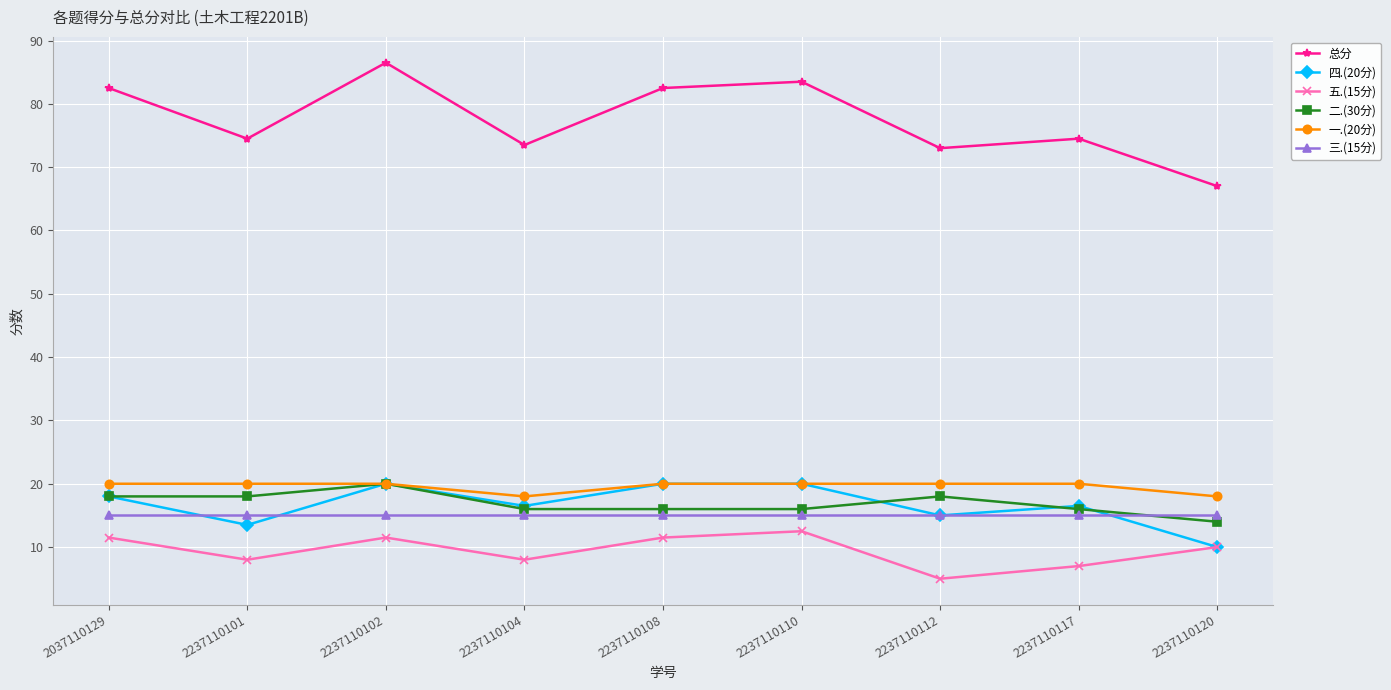

Is it true that 二.(30分) equals 4.1 at 2237110101?

False